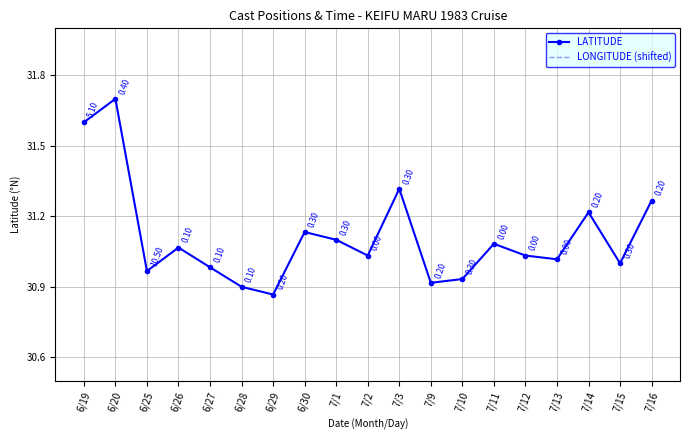

Which series has the largest range (max minus min)?

LONGITUDE (shifted)